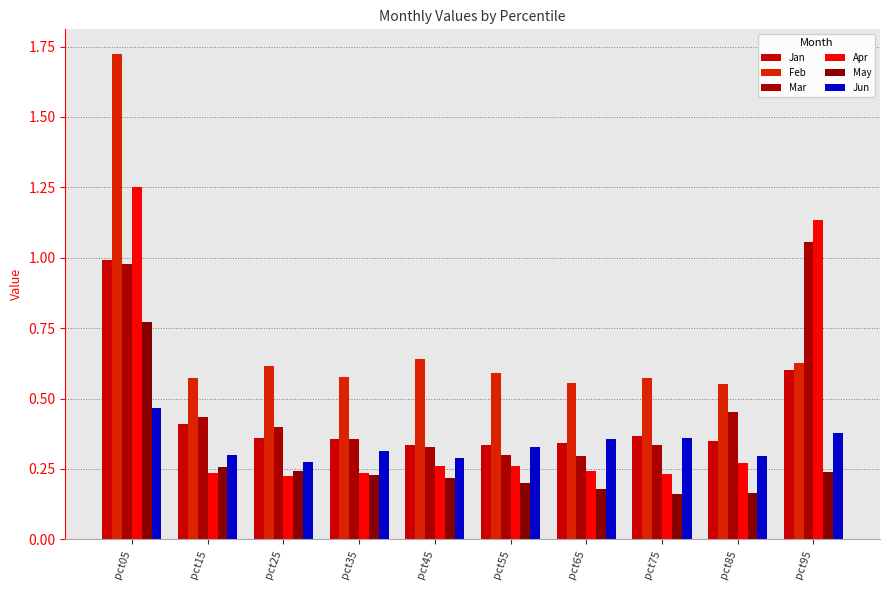

What is the sum of the Apr values at pct85 and pct15?

0.5